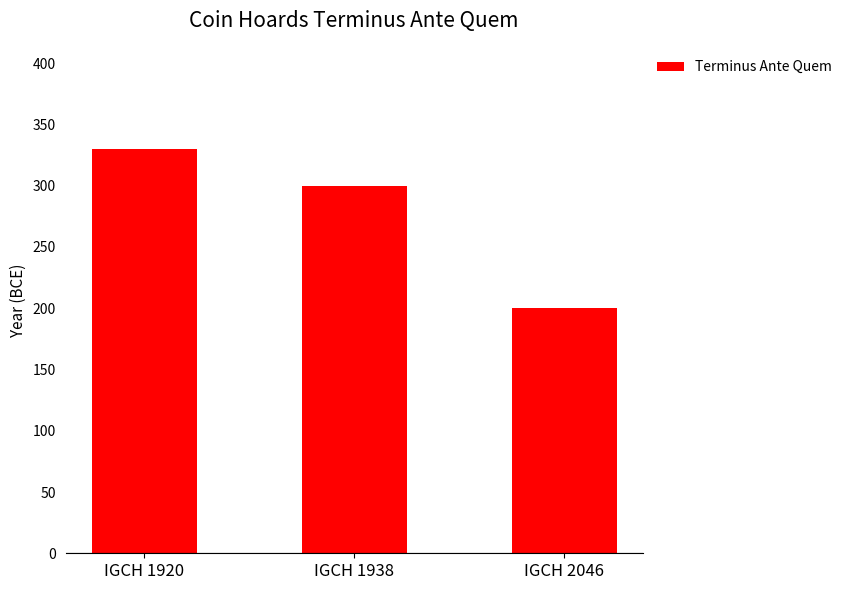

How many bars are there in total?

3